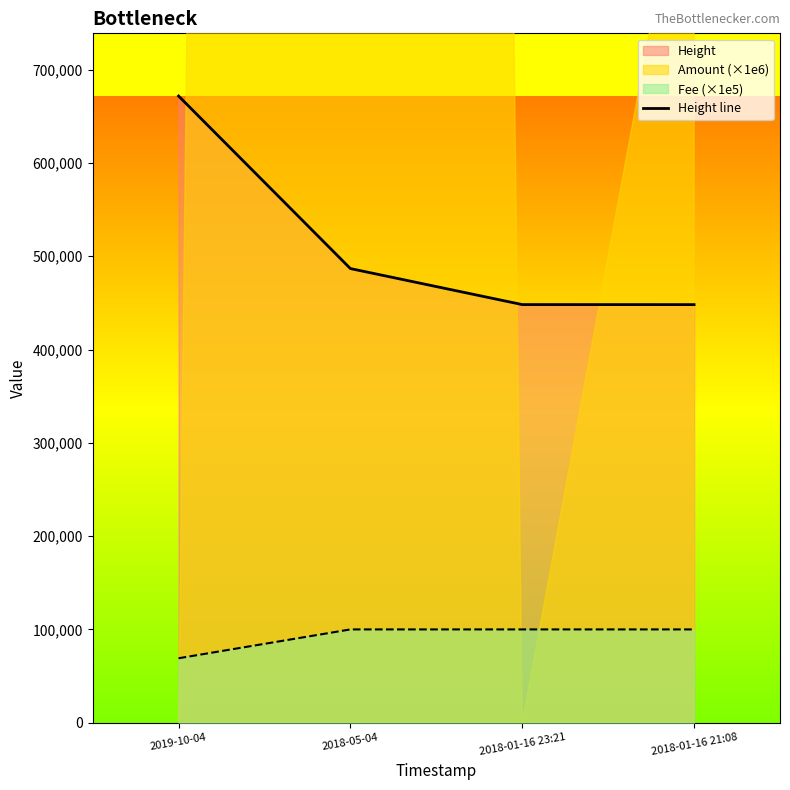

What is the average value?

513747